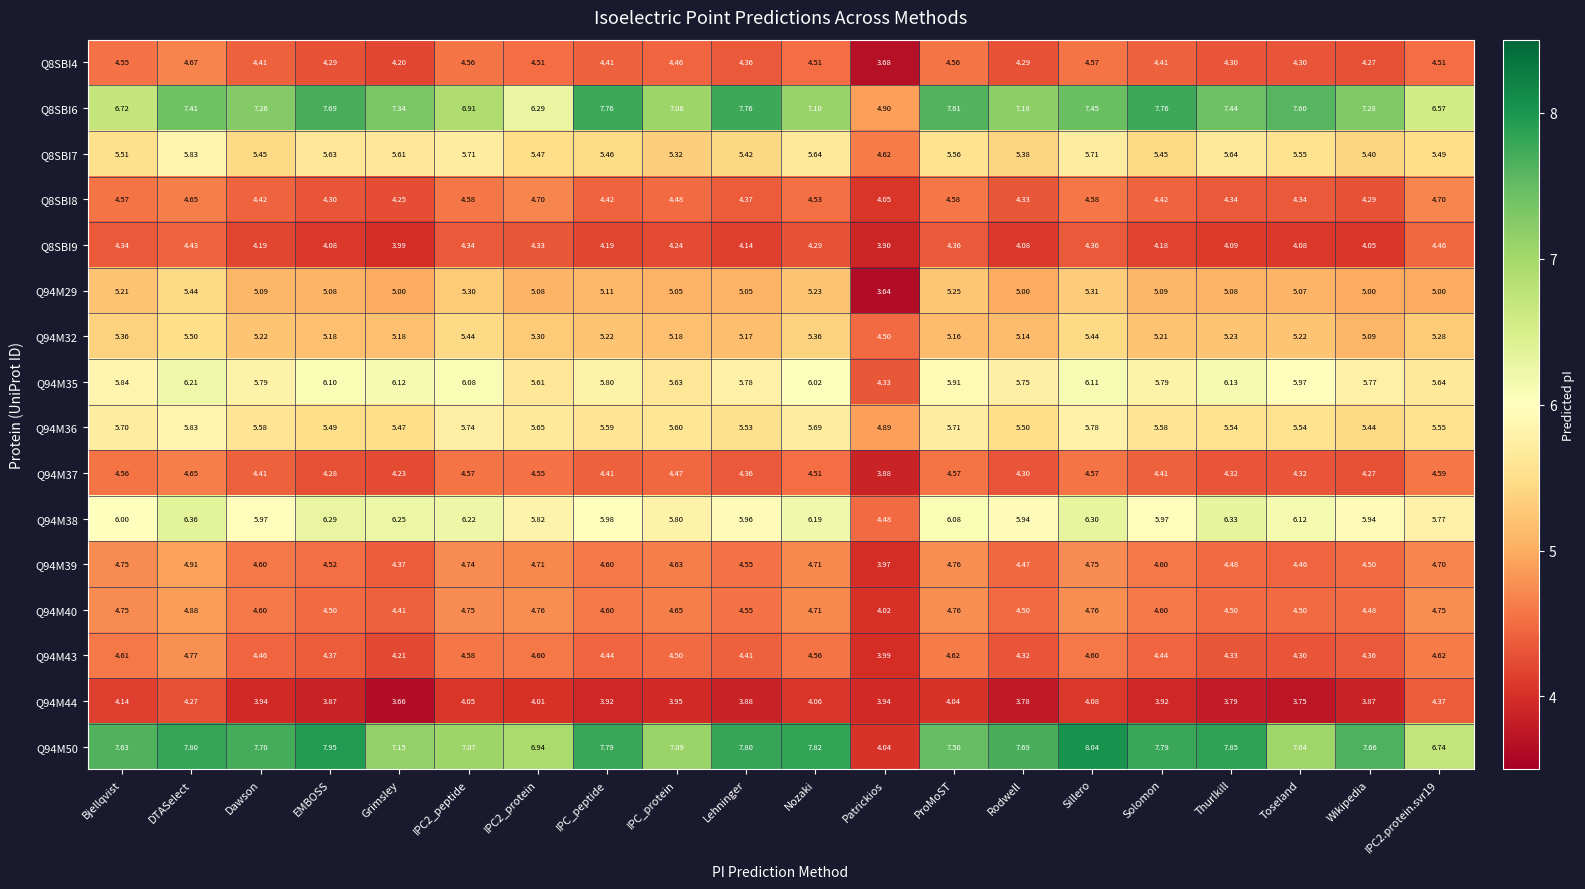

Which category has the highest value across all series?

Sillero